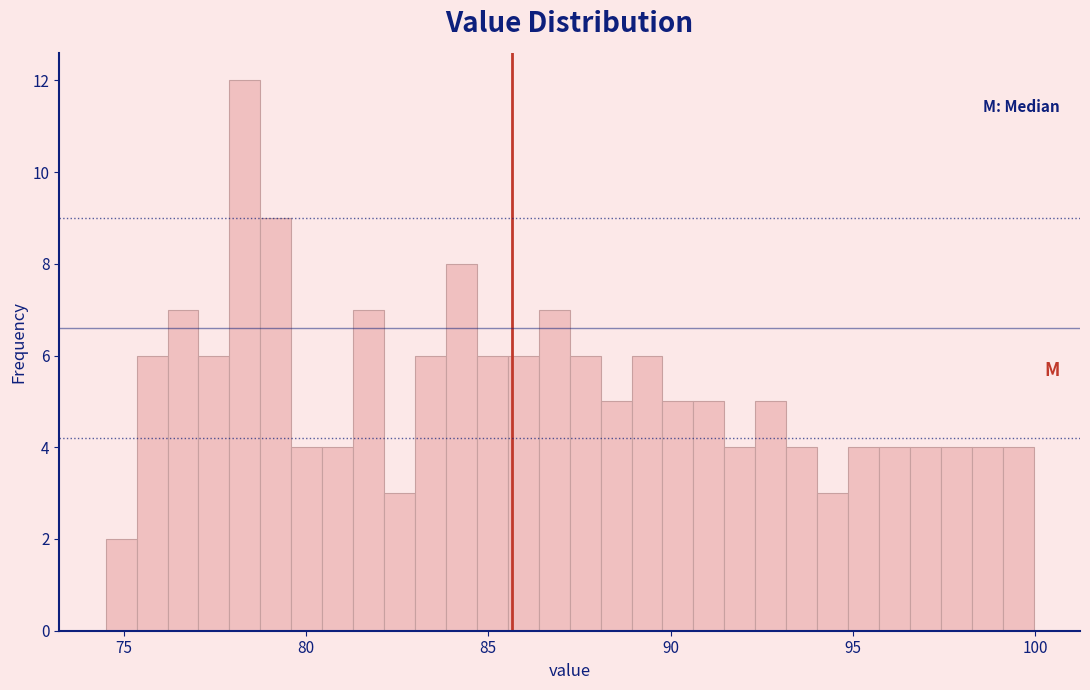

Around what value on the x-axis is the tallest bar? Give the approximate position of its centre, as read against the axis.

78.5